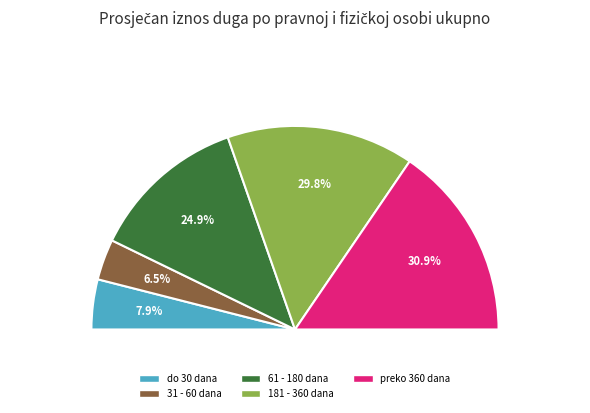

Rank the categories by value from lowest to highest.

31 - 60 dana, do 30 dana, 61 - 180 dana, 181 - 360 dana, preko 360 dana